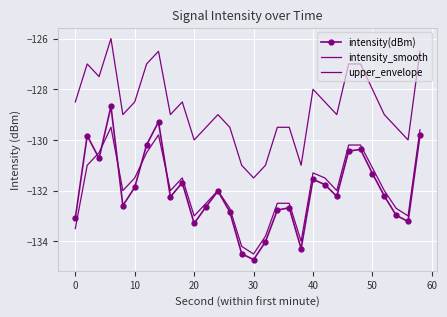

What is the sum of all upper_envelope values?

-3861.5